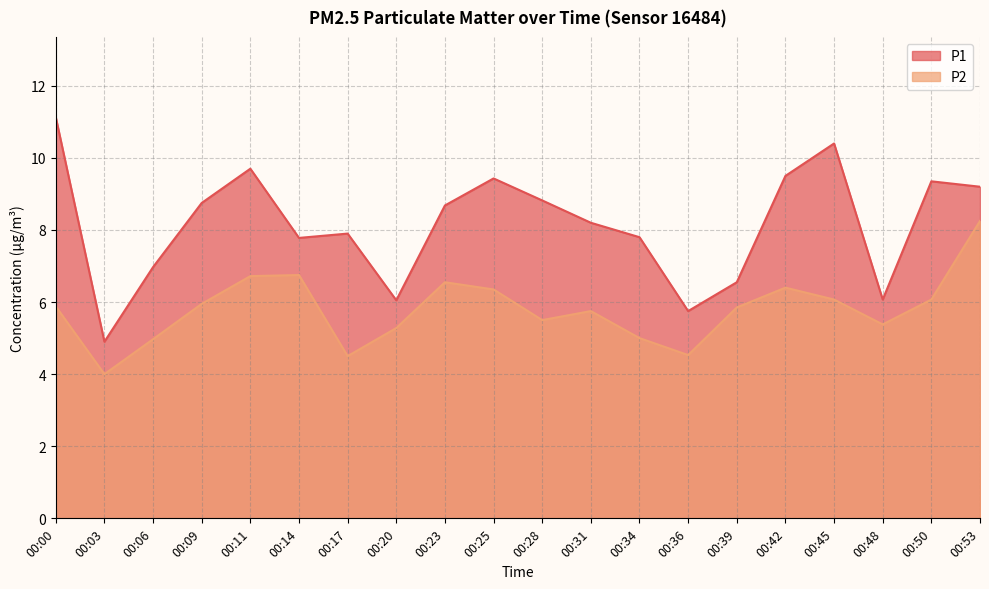

Is the value of P2 at 00:23 greater than the value of P1 at 00:03?

Yes